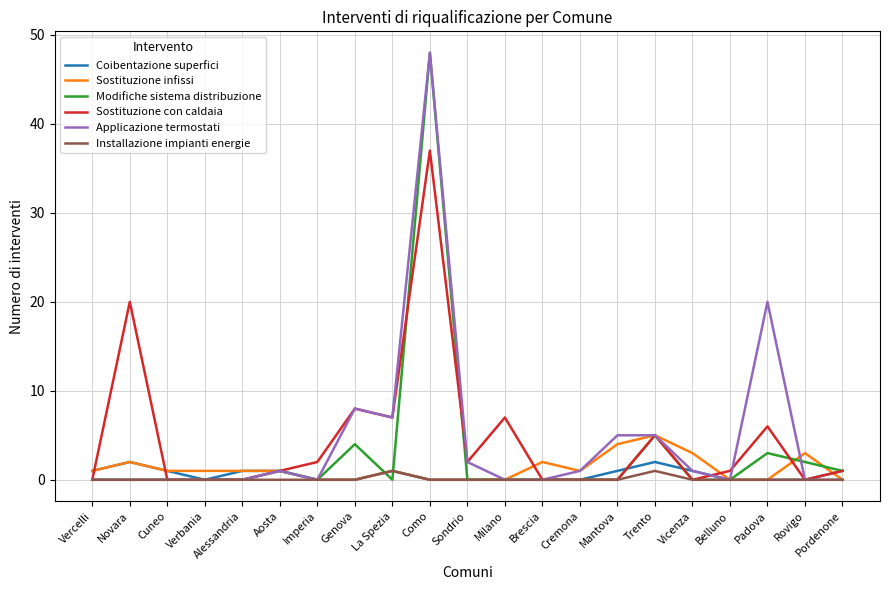

What is the total value across all series at Sondrio?

4